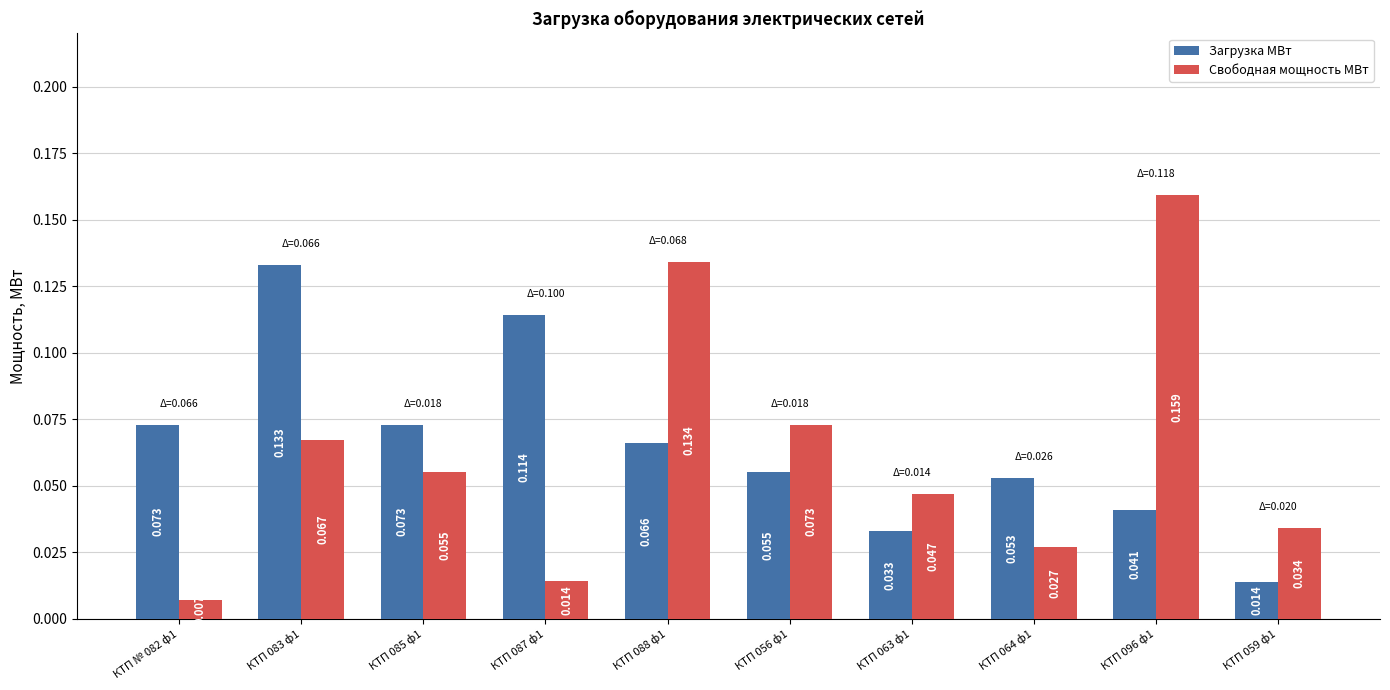

At how many categories does at least one series exceed 0?

10